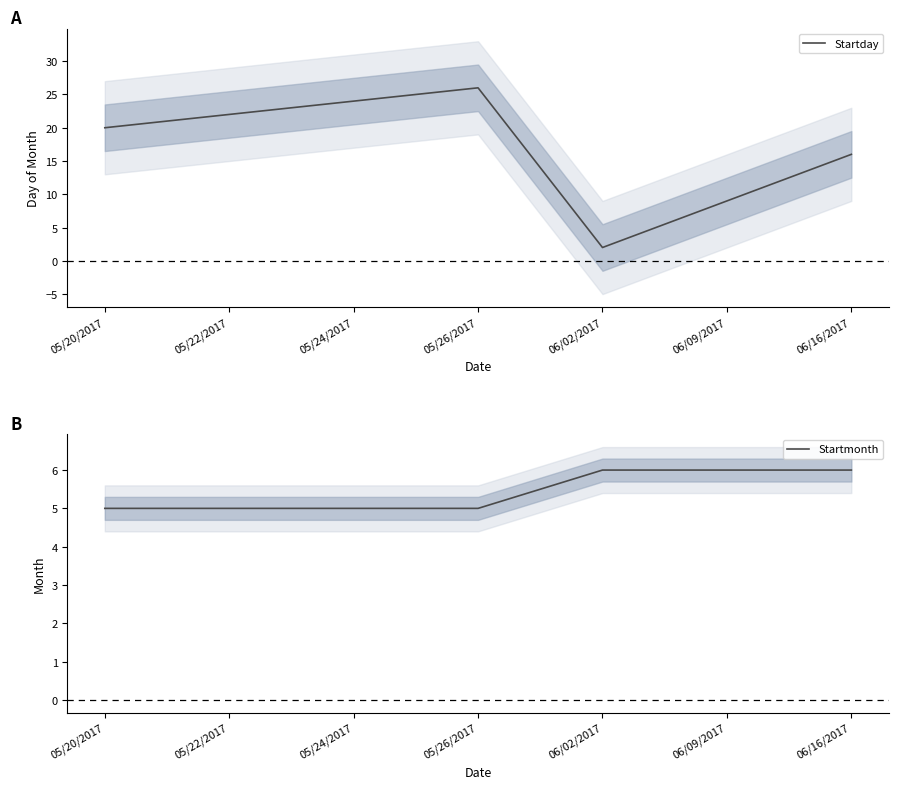

What is the total value across all series at 05/24/2017?

29